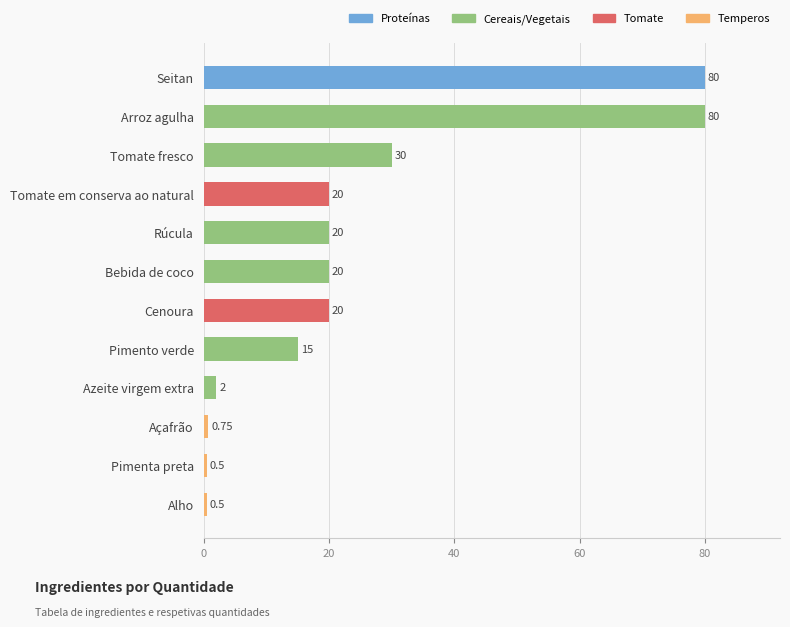

What is the label of the 7th bar from the bottom?

Bebida de coco